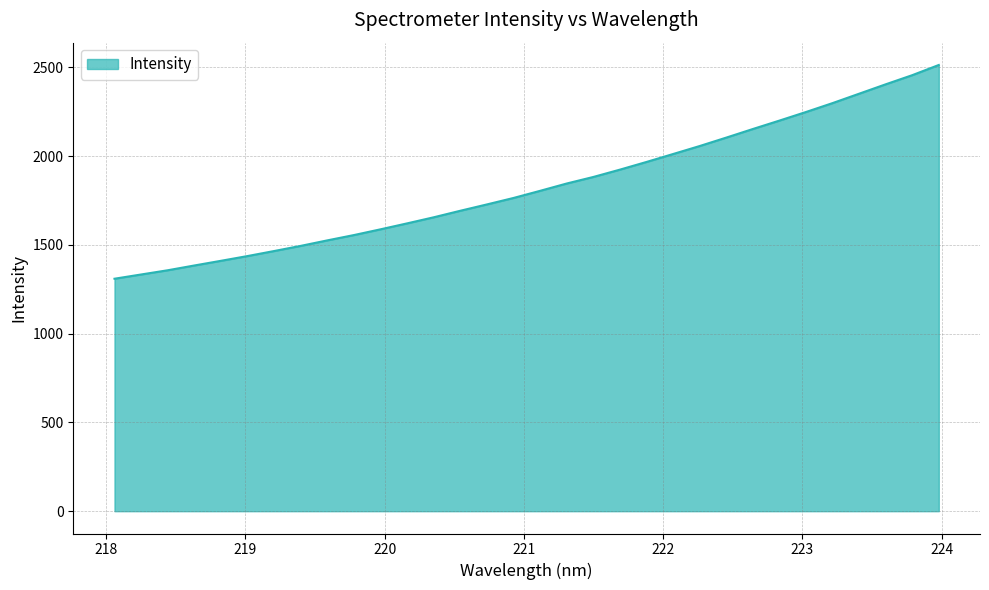

What is the greatest value displayed?

2513.8